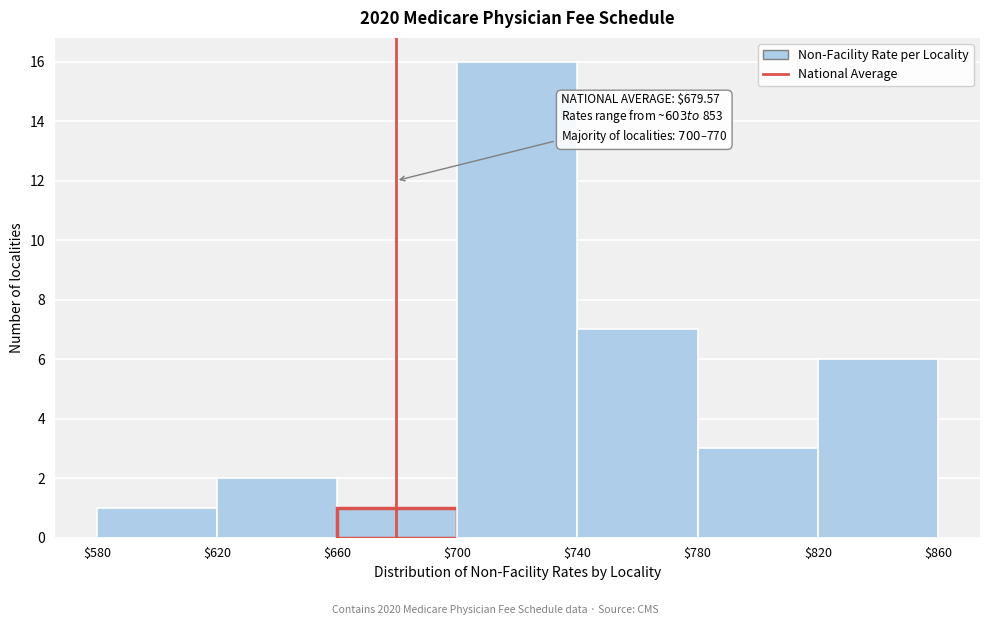

Which range on the x-axis has the tallest bar?

$700 to $740